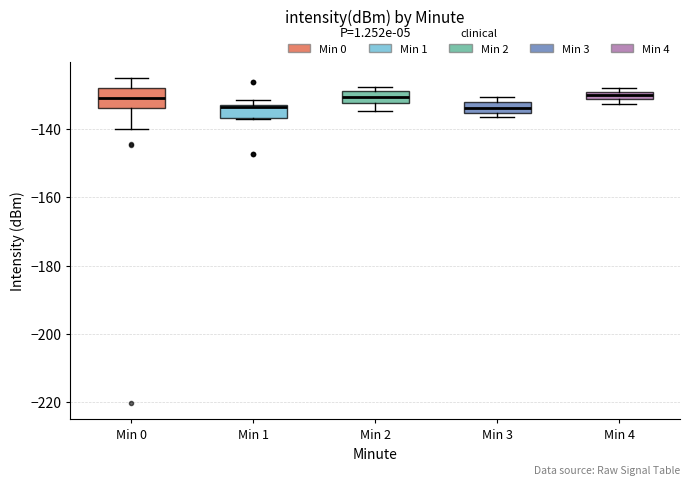

Where is the upper edge of the box for Min 4 on the y-axis? The values are not printed on the chart, so give them approximately, as read against the axis.

-128